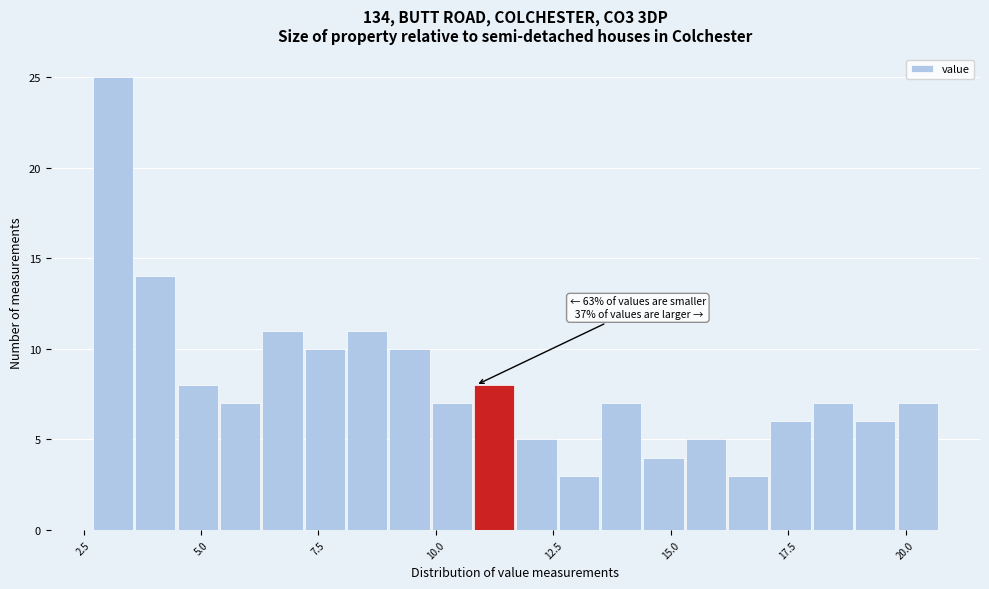

Around what value on the x-axis is the tallest bar? Give the approximate position of its centre, as read against the axis.

3.0